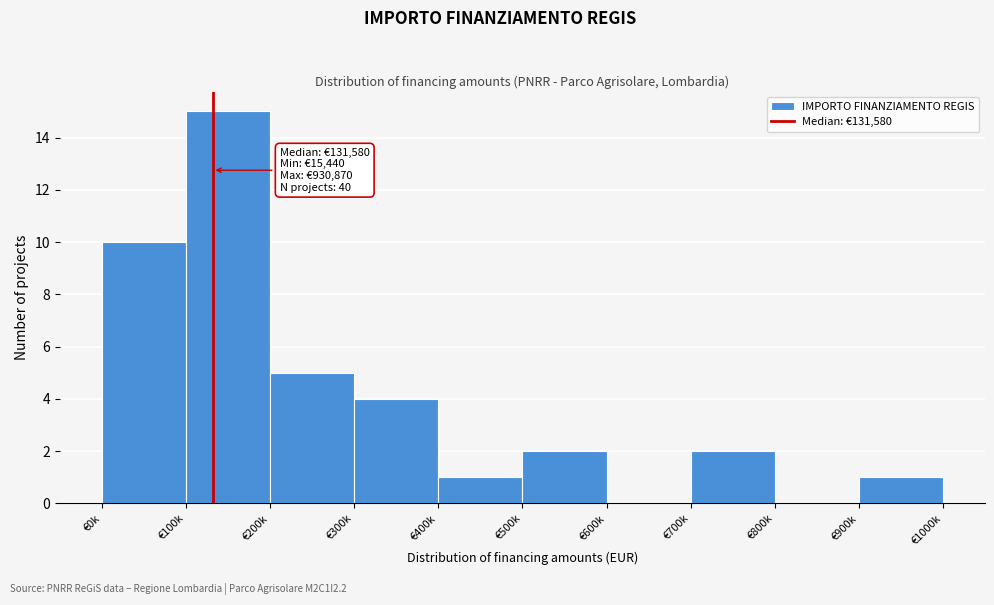

Reading right to left, list all the values displayed in this chart.

€900k=1	€800k=0	€700k=2	€600k=0	€500k=2	€400k=1	€300k=4	€200k=5	€100k=15	€0k=10